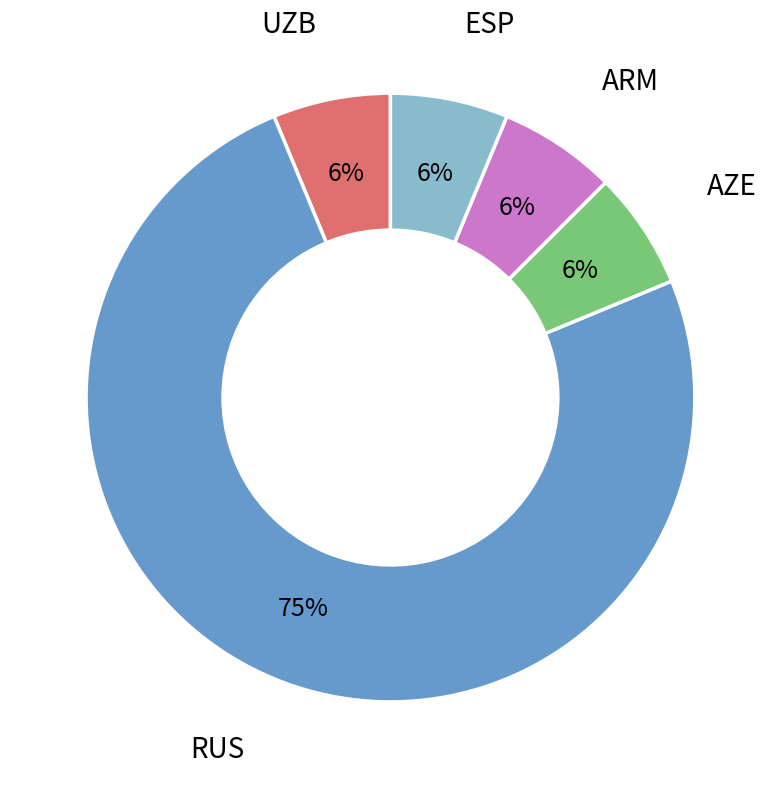

How many segments does this pie chart have?

5